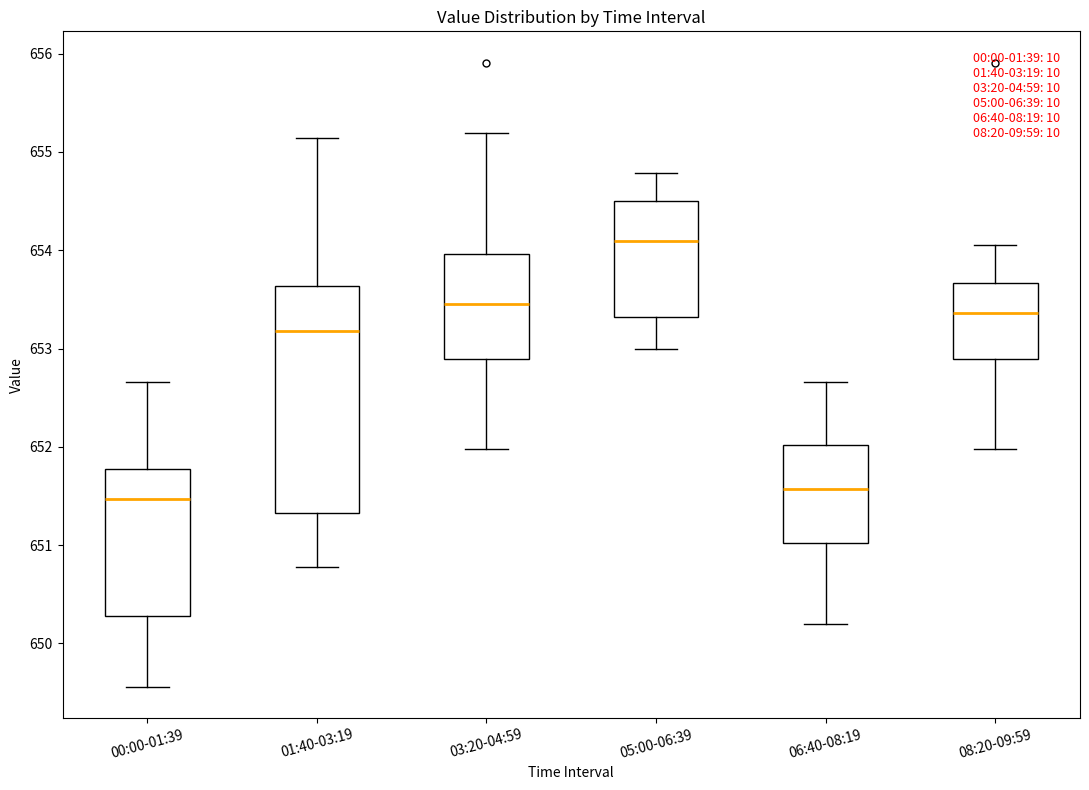

Where does the median line of the box for 06:40-08:19 sit on the y-axis? The values are not printed on the chart, so give them approximately, as read against the axis.

651.6